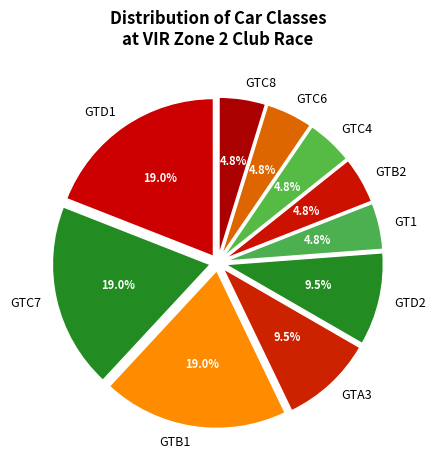

How many slices are in this pie chart?

10